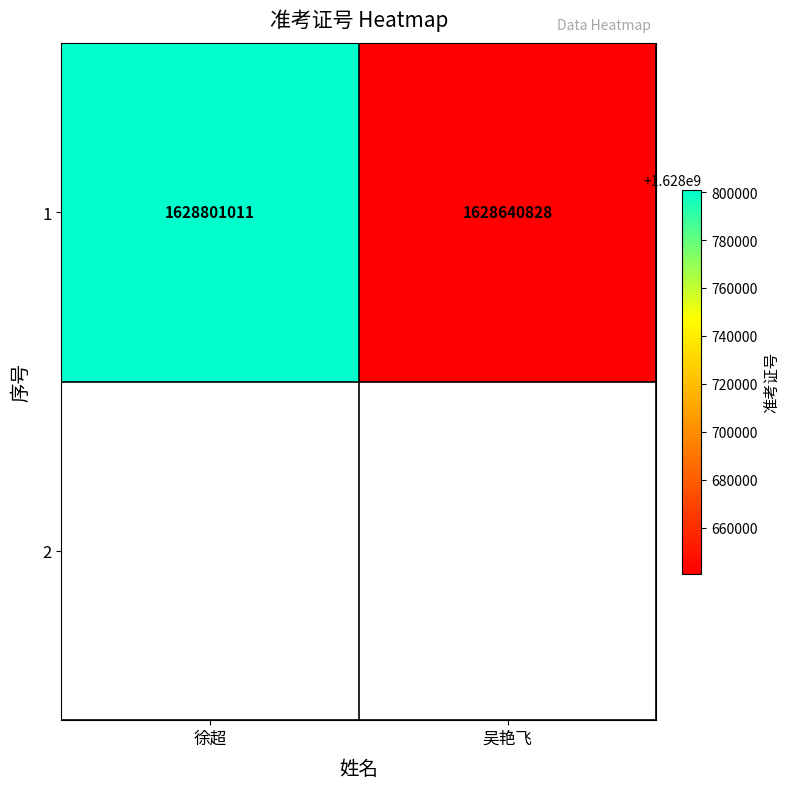

How many series are shown in this chart?

1